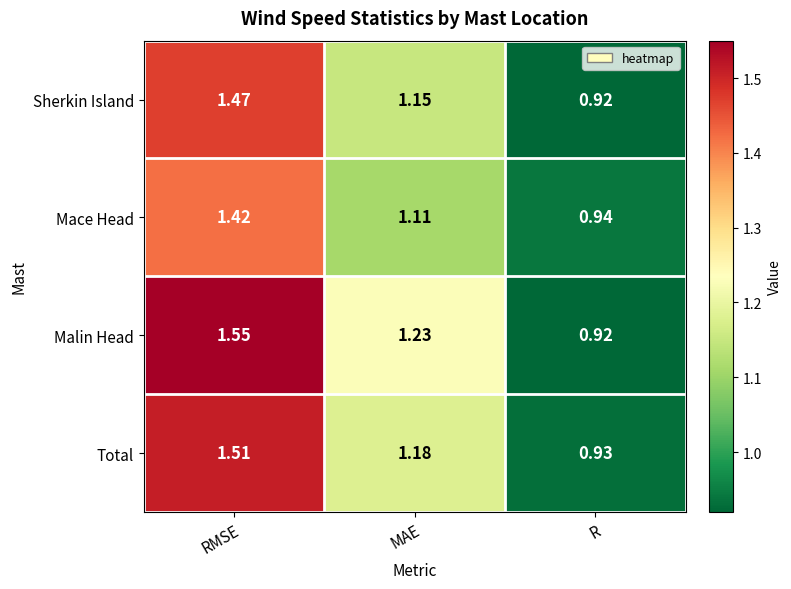

Where does the Total series first go above 1?

RMSE